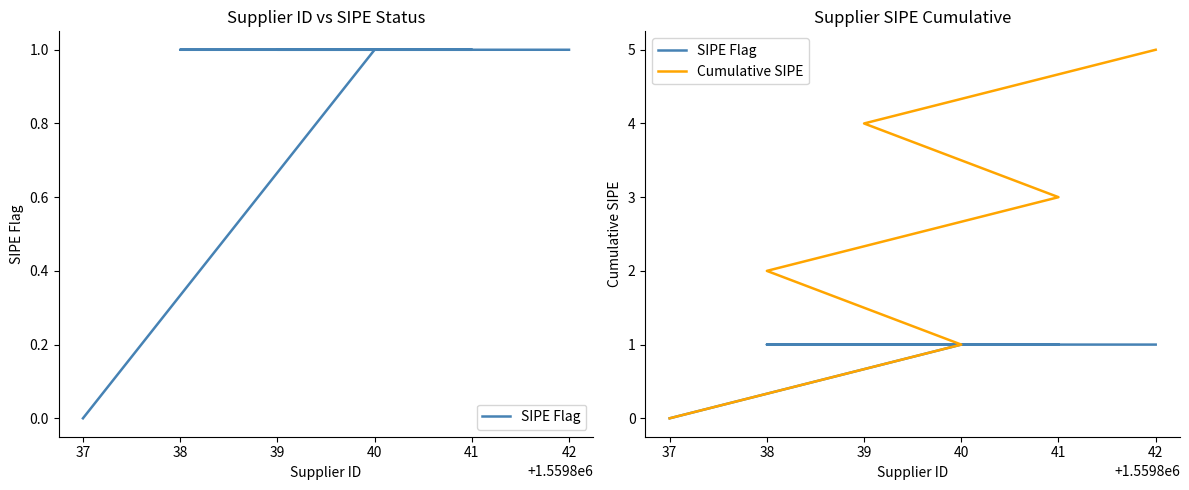

What is the sum of all Cumulative SIPE values?

15